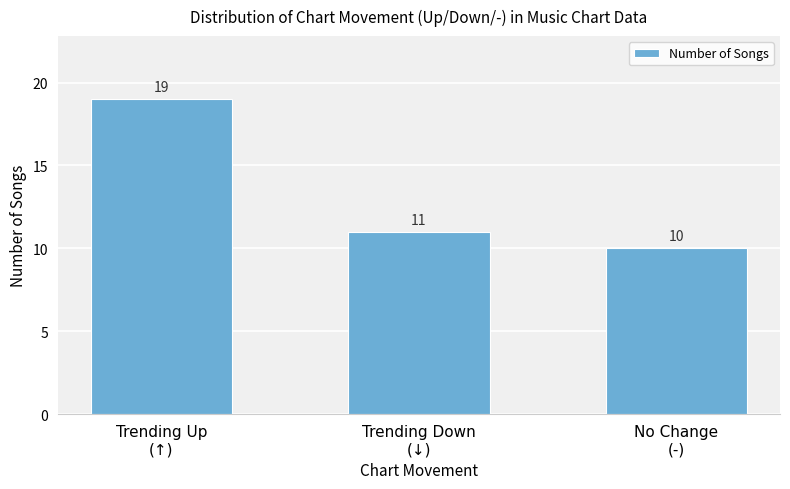

Rank the categories by value from lowest to highest.

No Change
(-), Trending Down
(↓), Trending Up
(↑)